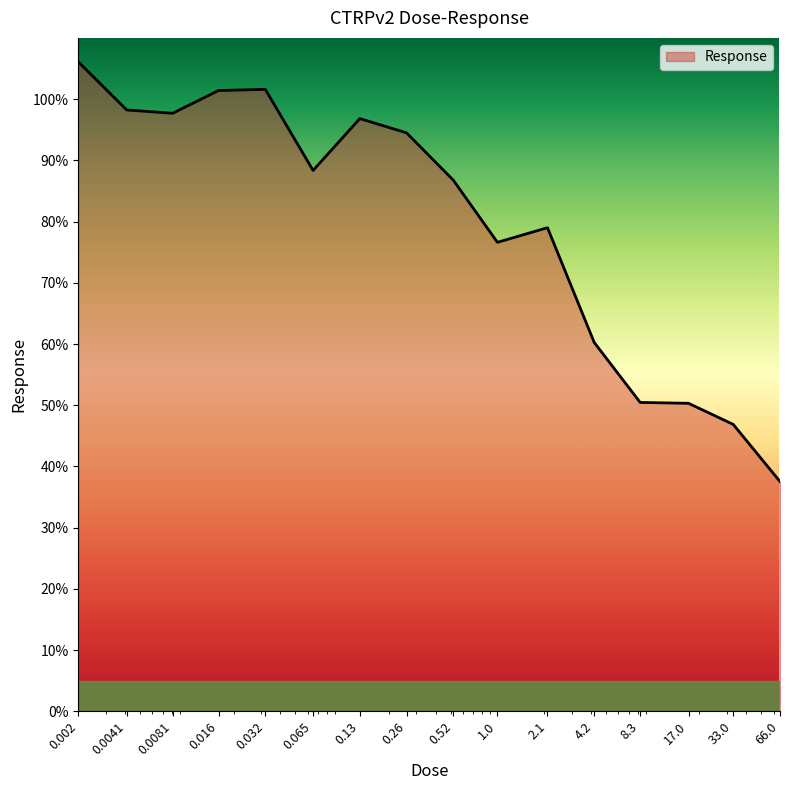

What is the difference between the maximum and minimum values?

68.6